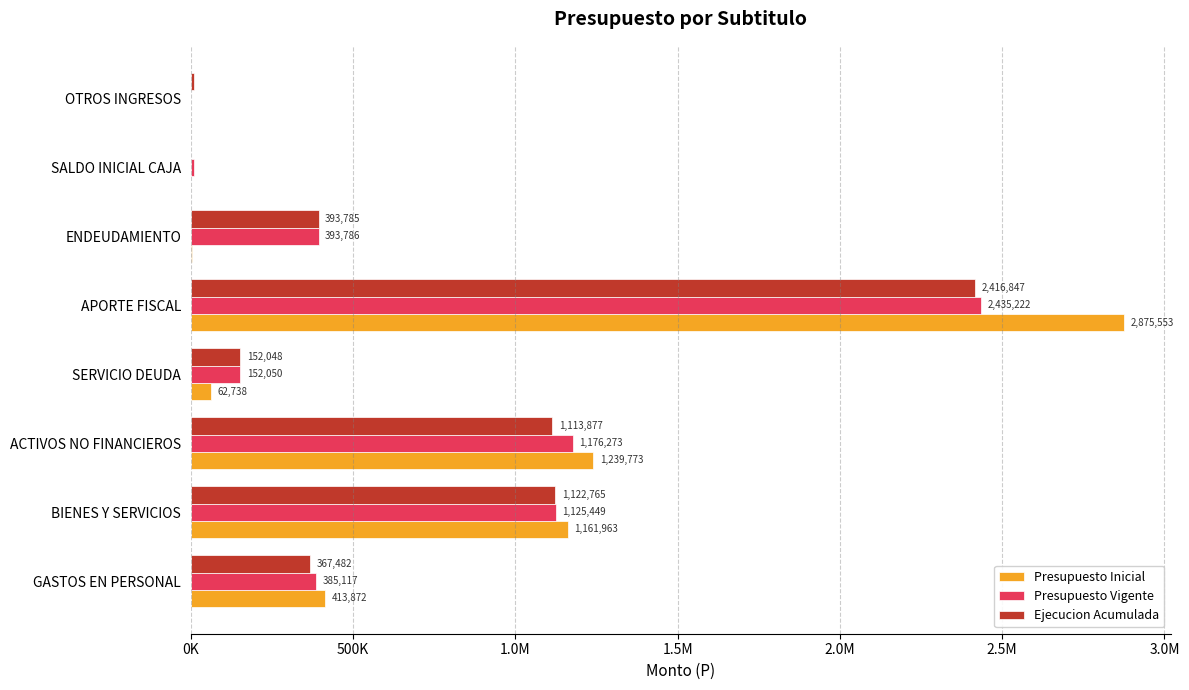

How many data points in Presupuesto Inicial are above 413872?

3